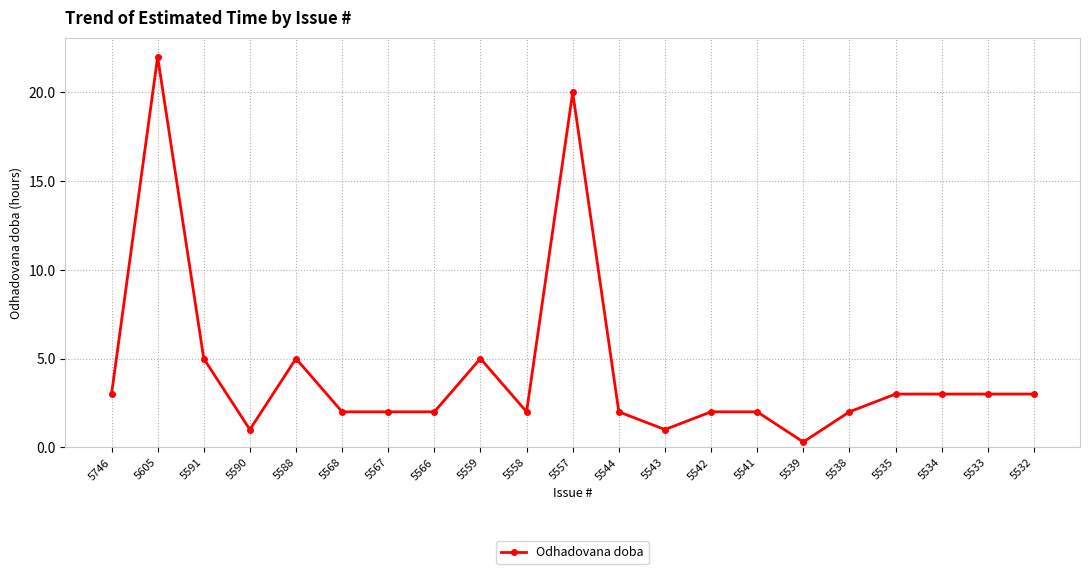

How many lines are shown in the chart?

1